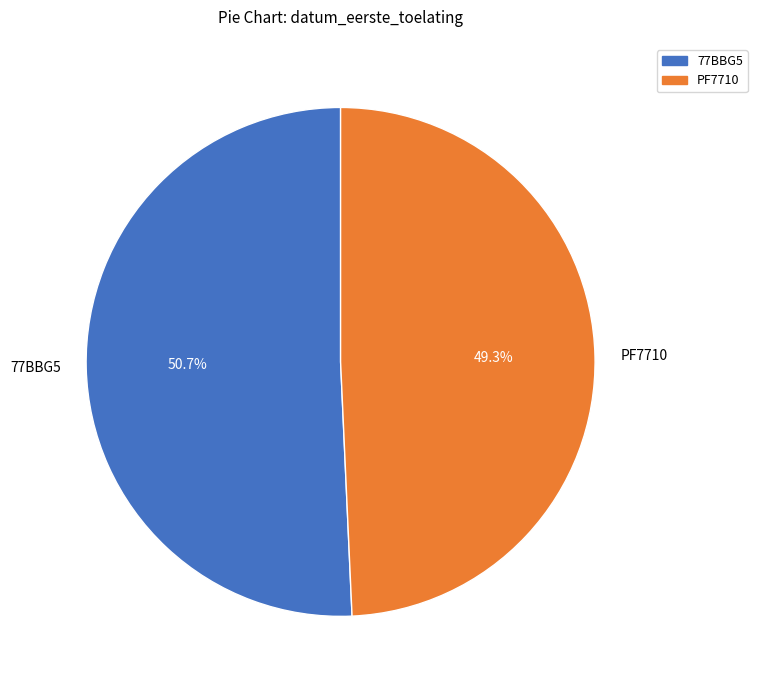

Between 77BBG5 and PF7710, which is larger?

77BBG5